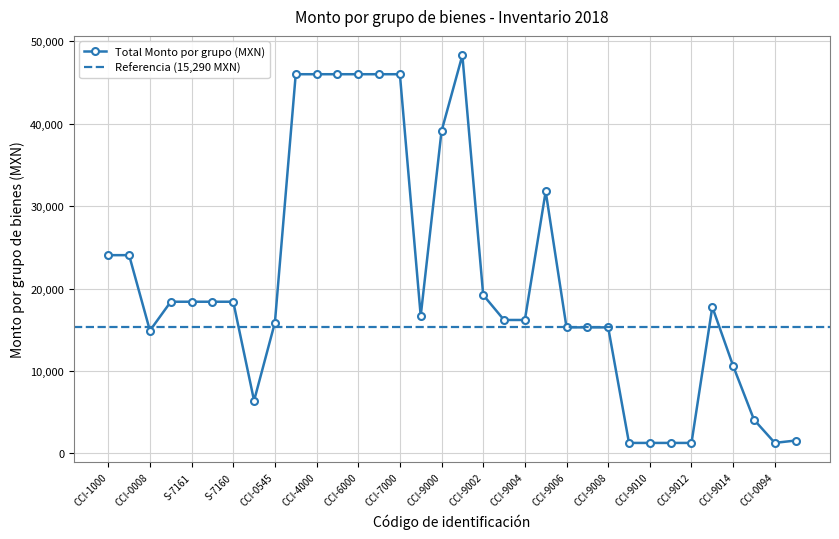

Is this an area chart (filled region under the line)?

No